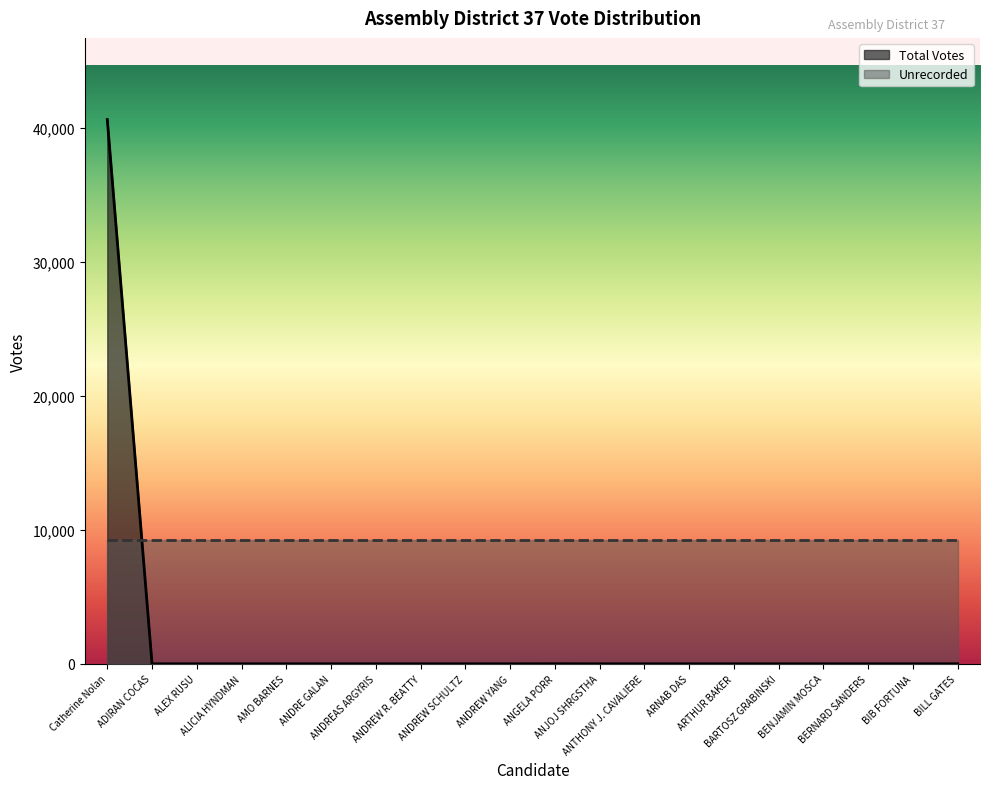

List the labels in order of value, smallest first.

ADIRAN COCAS, ALEX RUSU, ALICIA HYNDMAN, AMO BARNES, ANDRE GALAN, ANDREAS ARGYRIS, ANDREW R. BEATTY, ANDREW SCHULTZ, ANDREW YANG, ANJOJ SHRGSTHA, ANTHONY J. CAVALIERE, ARNAB DAS, ARTHUR BAKER, BENJAMIN MOSCA, BERNARD SANDERS, BIB FORTUNA, BILL GATES, BARTOSZ GRABINSKI, ANGELA PORR, Catherine Nolan